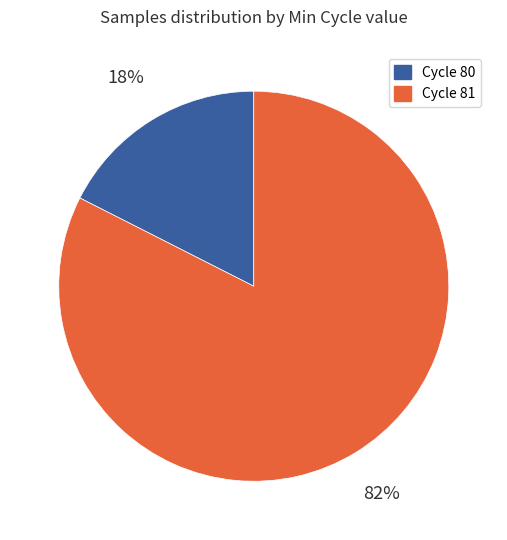

To the nearest percent, what is the average slice percentage?

50%